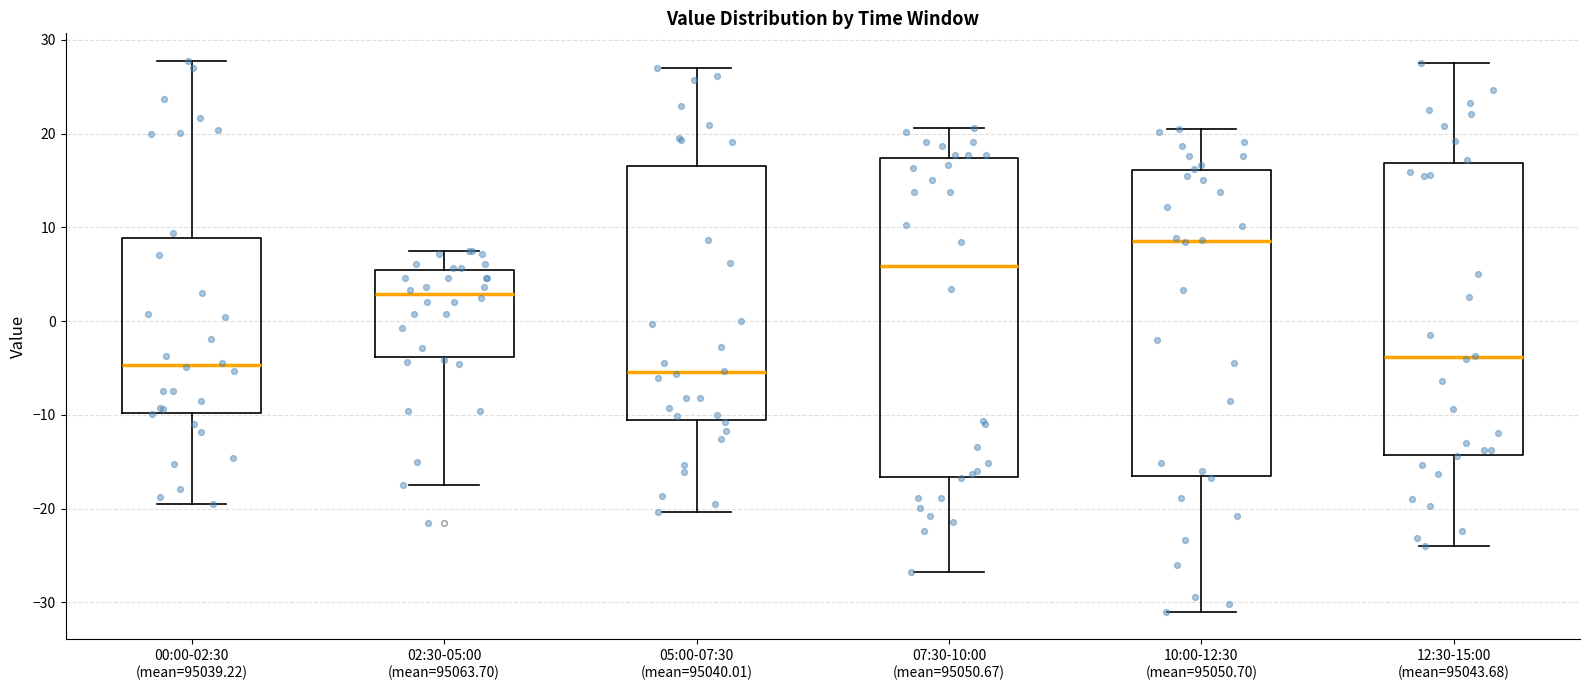

Which box's median line is the highest?

10:00-12:30 (mean=95050.70)